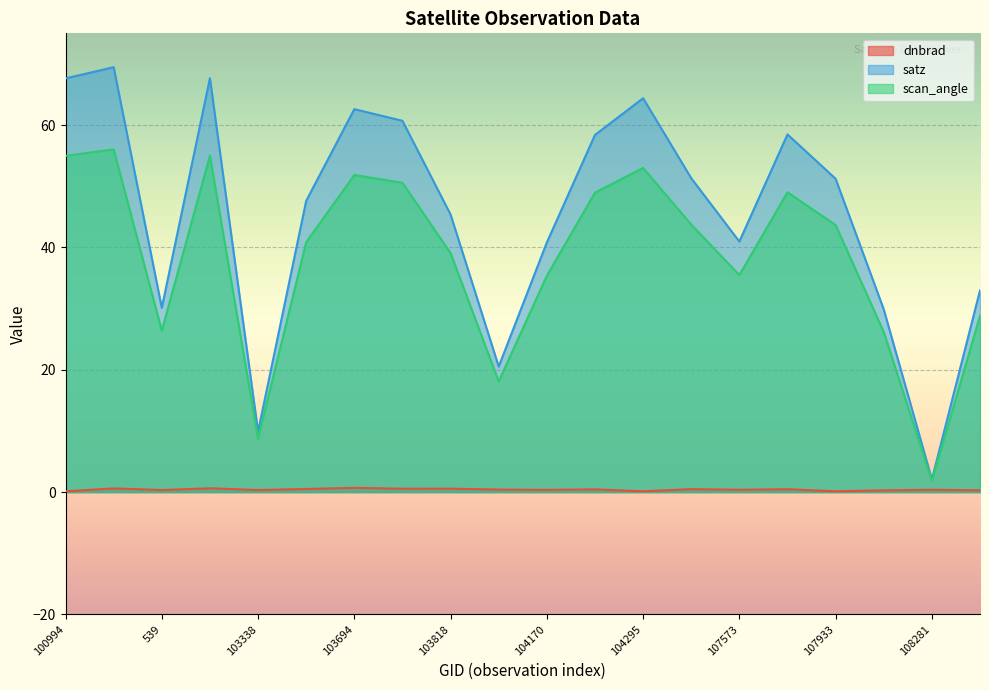

What is the smallest value displayed?

0.1